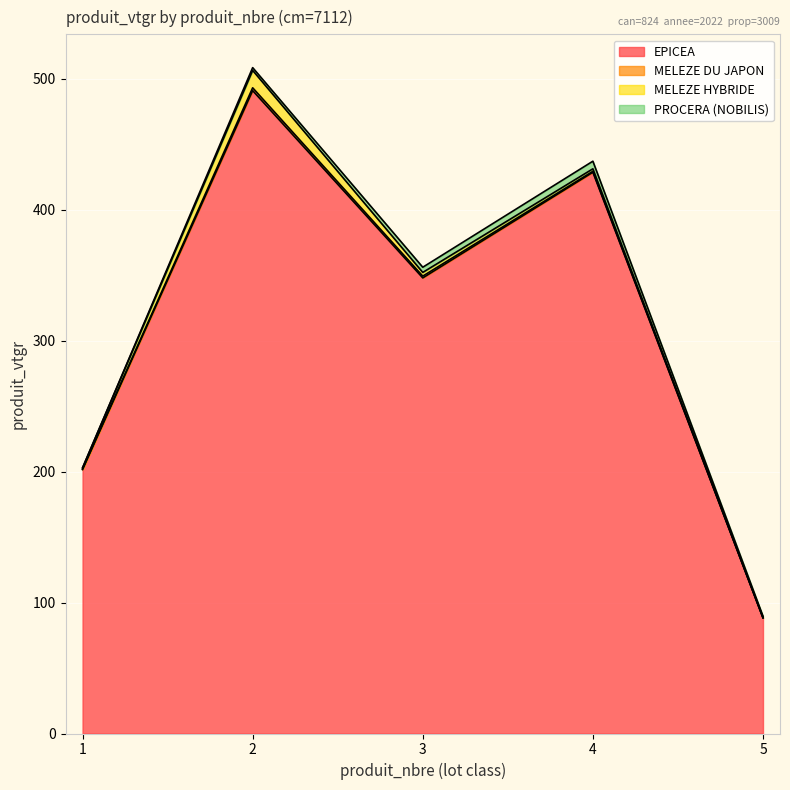

What is the average value of the MELEZE HYBRIDE series?

3.8